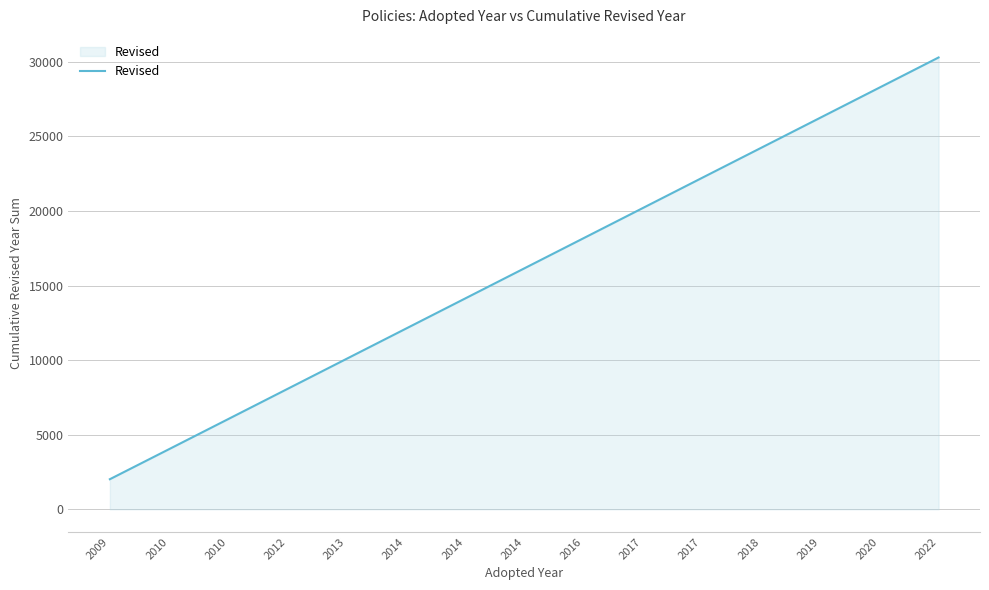

What is the difference between the maximum and second lowest values?

26257